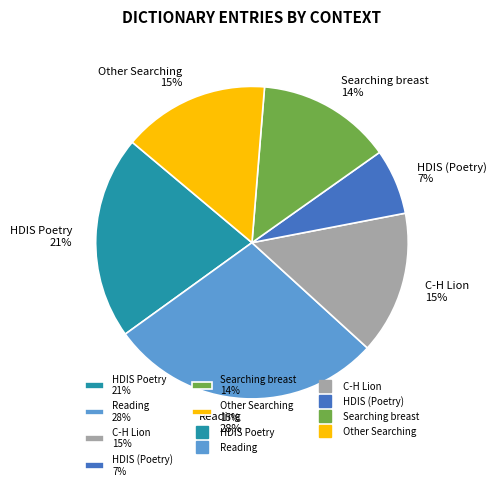

True or false: Searching breast 14% accounts for 14% of the total.

True